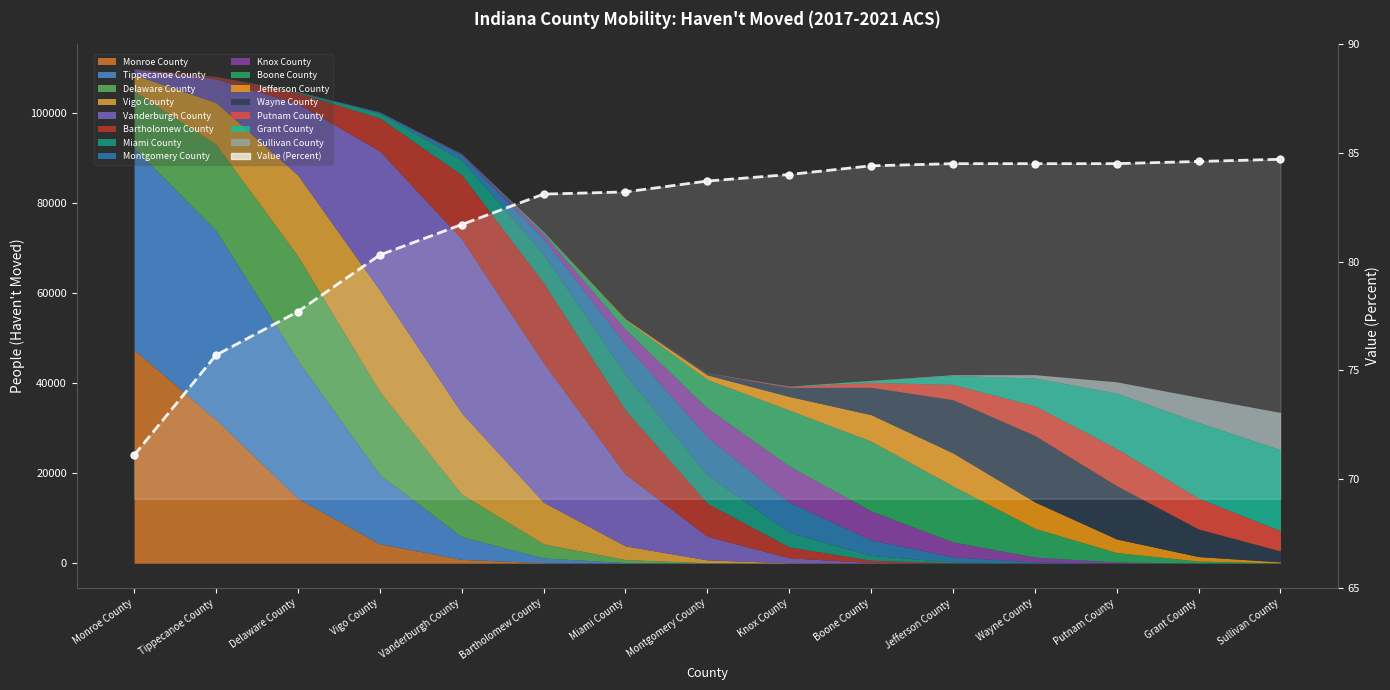

Rank the categories by value from lowest to highest.

Monroe County, Tippecanoe County, Delaware County, Vigo County, Vanderburgh County, Bartholomew County, Miami County, Montgomery County, Knox County, Boone County, Jefferson County, Wayne County, Putnam County, Grant County, Sullivan County